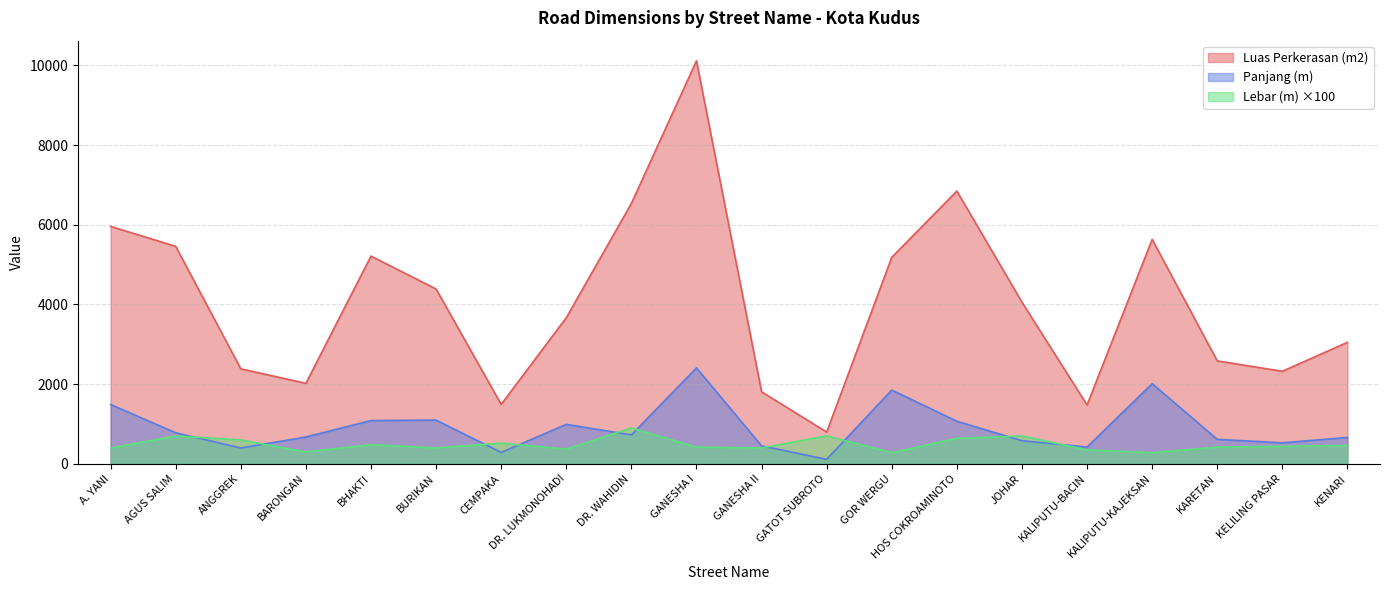

Reading left to right, extract all data points from this chart.

Panjang (m): A. YANI=1489.5	AGUS SALIM=779.8	ANGGREK=397.5	BARONGAN=673.5	BHAKTI=1086.0	BURIKAN=1097.0	CEMPAKA=287.0	DR. LUKMONOHADI=991.0	DR. WAHIDIN=726.0	GANESHA I=2408.0	GANESHA II=452.0	GATOT SUBROTO=114.0	GOR WERGU=1851.0	HOS COKROAMINOTO=1069.7	JOHAR=579.5	KALIPUTU-BACIN=422.0	KALIPUTU-KAJEKSAN=2011.6	KARETAN=615.0	KELILING PASAR=528.0	KENARI=663.0
Lebar (m): A. YANI=400.0	AGUS SALIM=700.0	ANGGREK=600.0	BARONGAN=300.0	BHAKTI=480.0	BURIKAN=400.0	CEMPAKA=520.0	DR. LUKMONOHADI=370.0	DR. WAHIDIN=900.0	GANESHA I=420.0	GANESHA II=400.0	GATOT SUBROTO=700.0	GOR WERGU=280.0	HOS COKROAMINOTO=640.0	JOHAR=700.0	KALIPUTU-BACIN=350.0	KALIPUTU-KAJEKSAN=280.0	KARETAN=420.0	KELILING PASAR=440.0	KENARI=460.0
Luas Perkerasan (m2): A. YANI=5958.0	AGUS SALIM=5458.6	ANGGREK=2385.0	BARONGAN=2020.5	BHAKTI=5212.8	BURIKAN=4388.0	CEMPAKA=1492.4	DR. LUKMONOHADI=3666.7	DR. WAHIDIN=6534.0	GANESHA I=10113.6	GANESHA II=1808.0	GATOT SUBROTO=798.0	GOR WERGU=5182.8	HOS COKROAMINOTO=6846.1	JOHAR=4056.5	KALIPUTU-BACIN=1477.0	KALIPUTU-KAJEKSAN=5632.5	KARETAN=2583.0	KELILING PASAR=2323.2	KENARI=3049.8